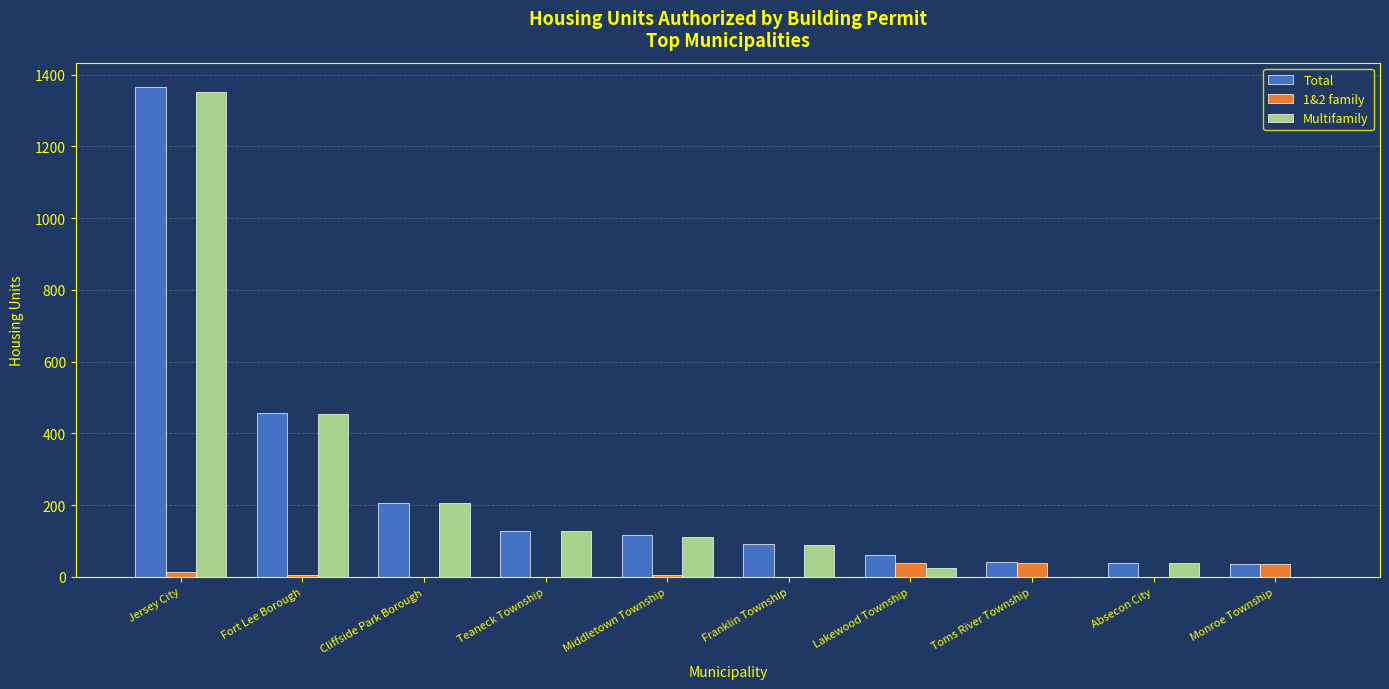

What is the maximum value for Multifamily?

1352